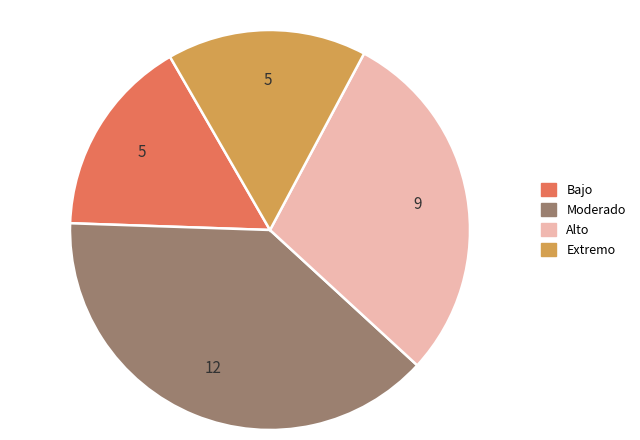

Count the number of slices in the pie.

4